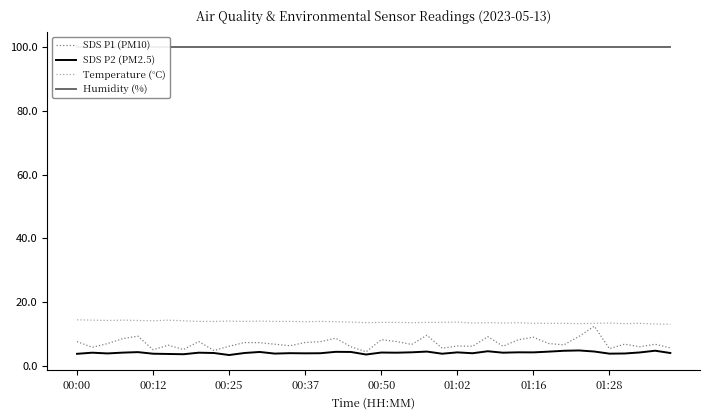

Is this an area chart (filled region under the line)?

No